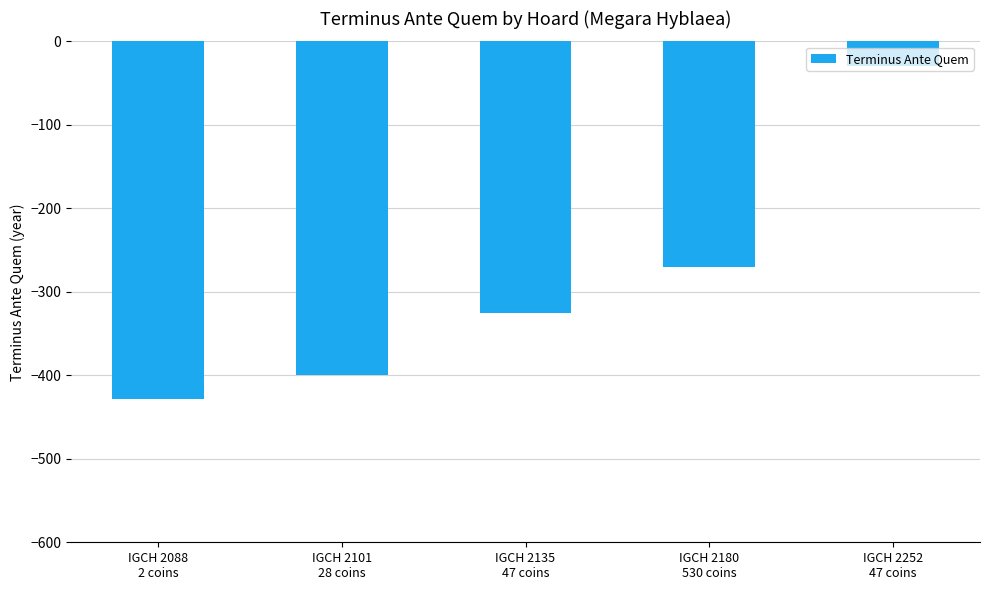

Reading left to right, what are all the values shown in this chart?

IGCH 2088
2 coins=-428	IGCH 2101
28 coins=-400	IGCH 2135
47 coins=-325	IGCH 2180
530 coins=-270	IGCH 2252
47 coins=-30